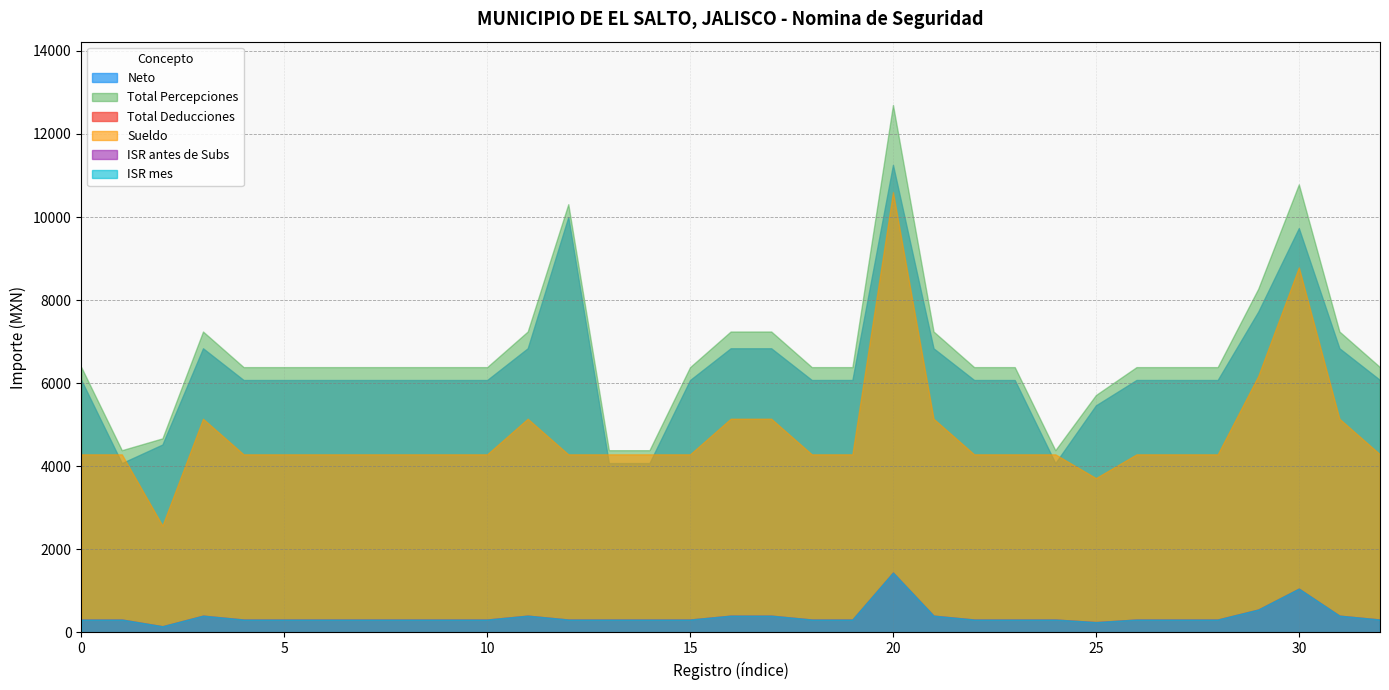

What is the smallest value displayed?

148.1